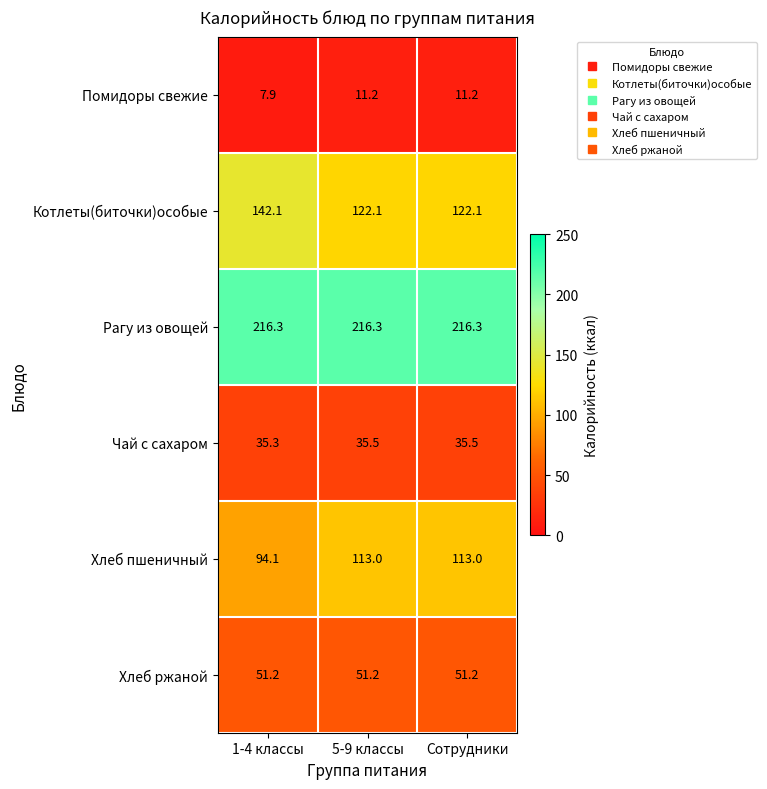

What is the average value of the Хлеб пшеничный series?

106.7